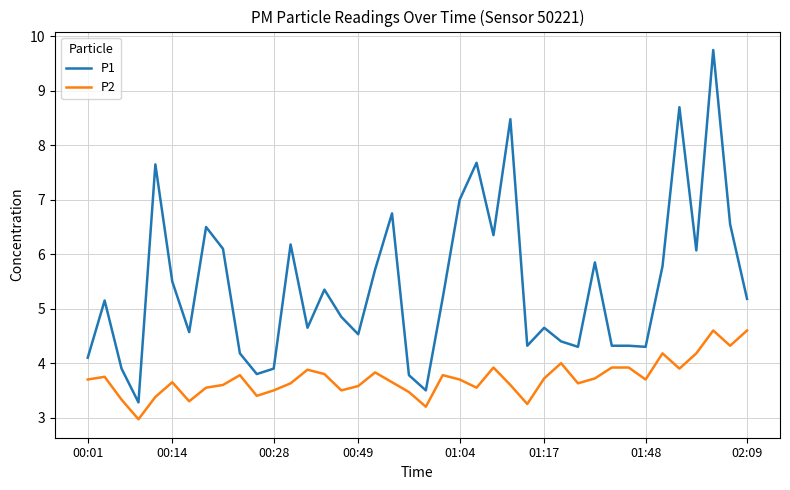

Rank the series by their average value, from highest to lowest.

P1, P2